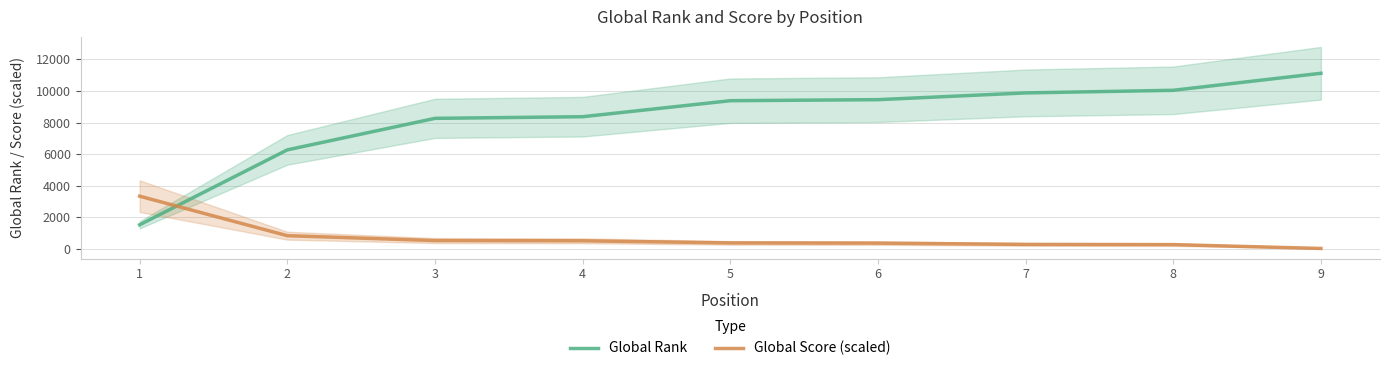

At how many categories does at least one series exceed 5283?

8